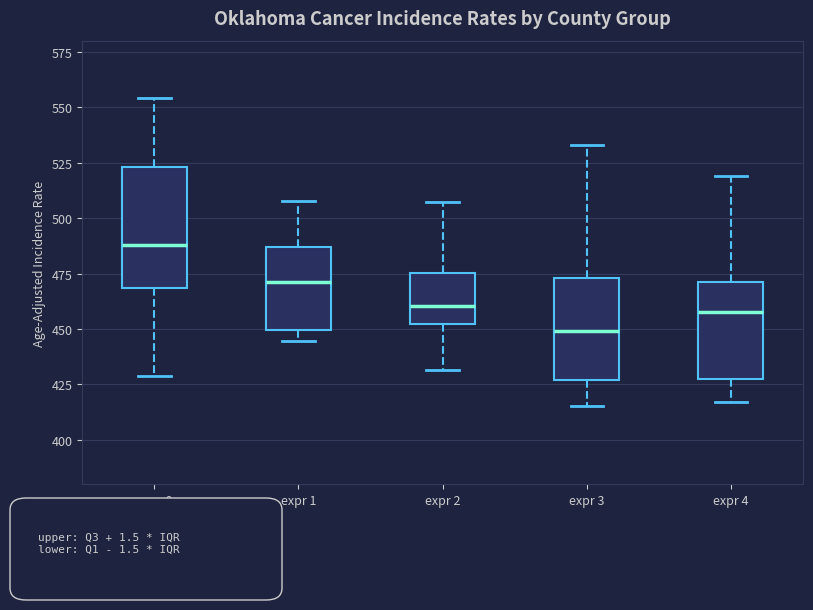

Which box has the highest median line?

expr 0